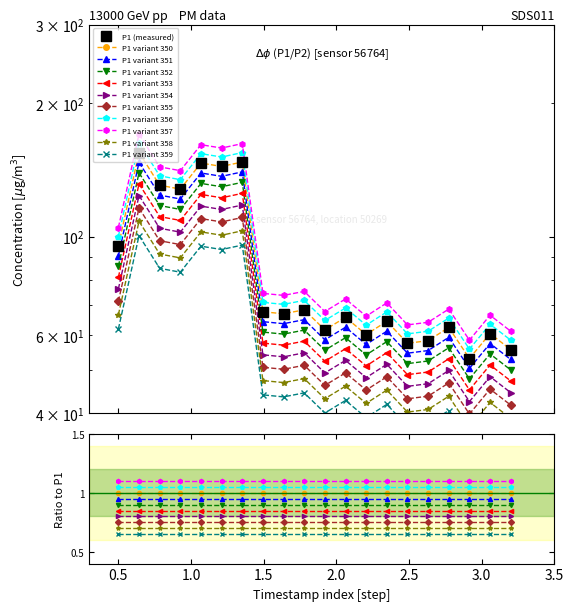

True or false: the data shows 57.4 at 00:49.

True